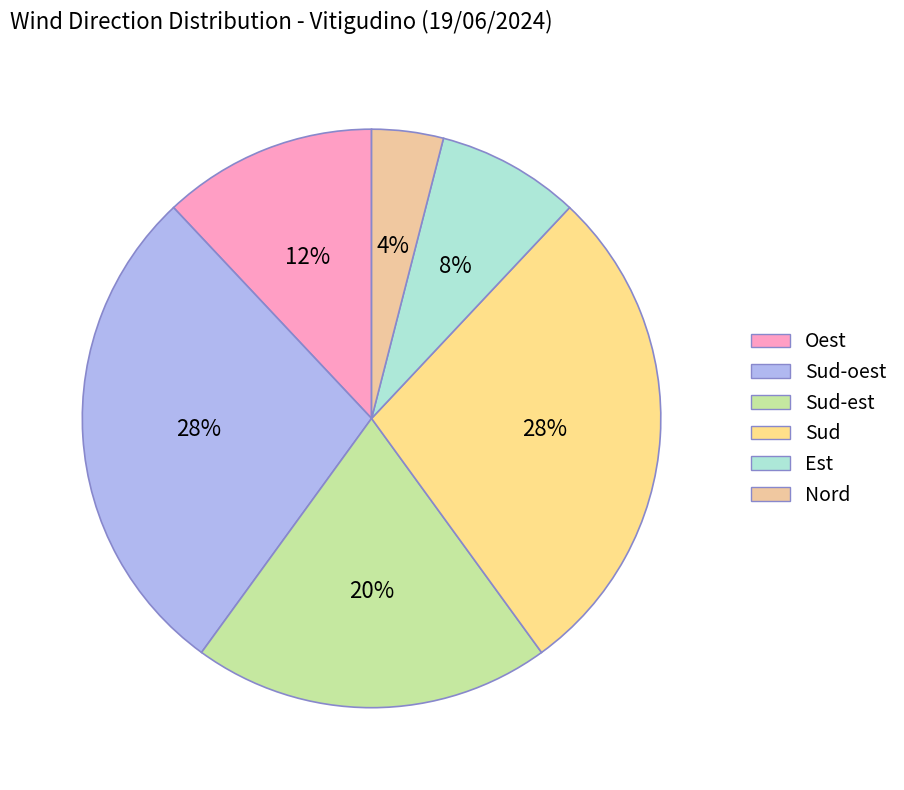

Rank the categories by value from highest to lowest.

Sud-oest, Sud, Sud-est, Oest, Est, Nord